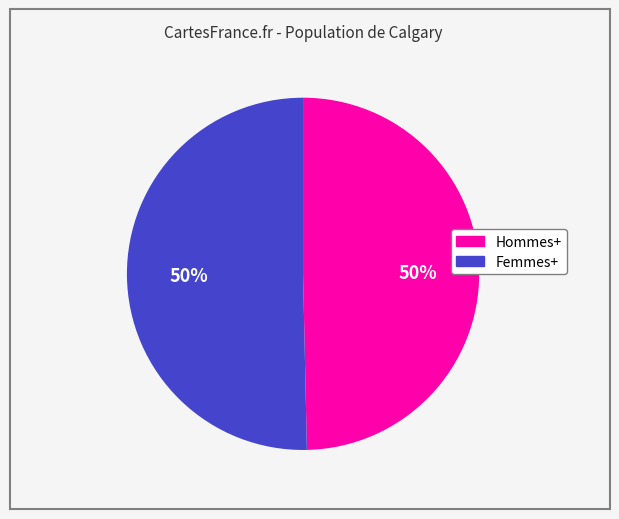

Approximately how many times larger is the value at Femmes+ compared to Hommes+?

1.0